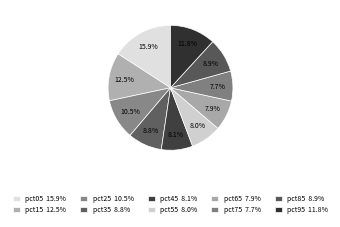

What is the largest slice in the pie chart?

pct05